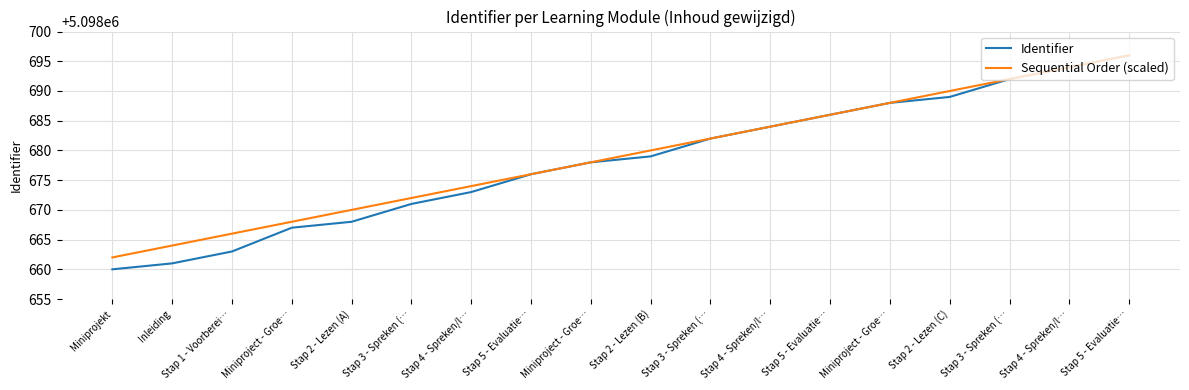

True or false: Identifier has more than 1 interior local peaks.

False